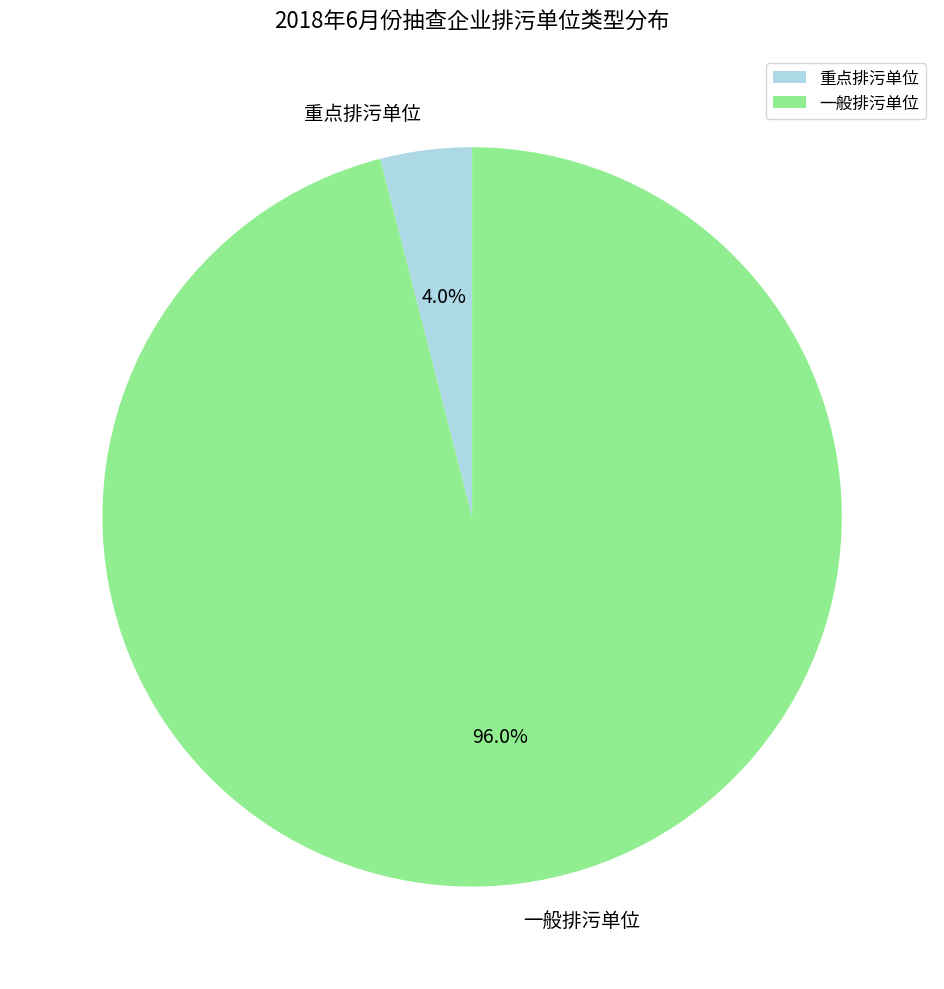

To the nearest percent, what is the average slice percentage?

50%